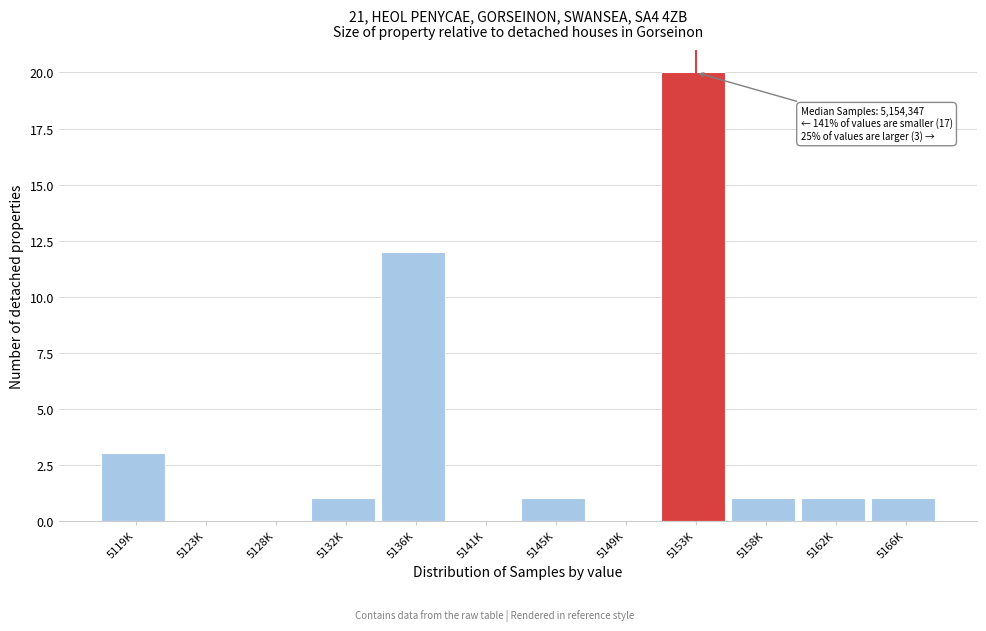

Reading right to left, extract all data points from this chart.

5166K=1	5162K=1	5158K=1	5153K=20	5149K=0	5145K=1	5141K=0	5136K=12	5132K=1	5128K=0	5123K=0	5119K=3